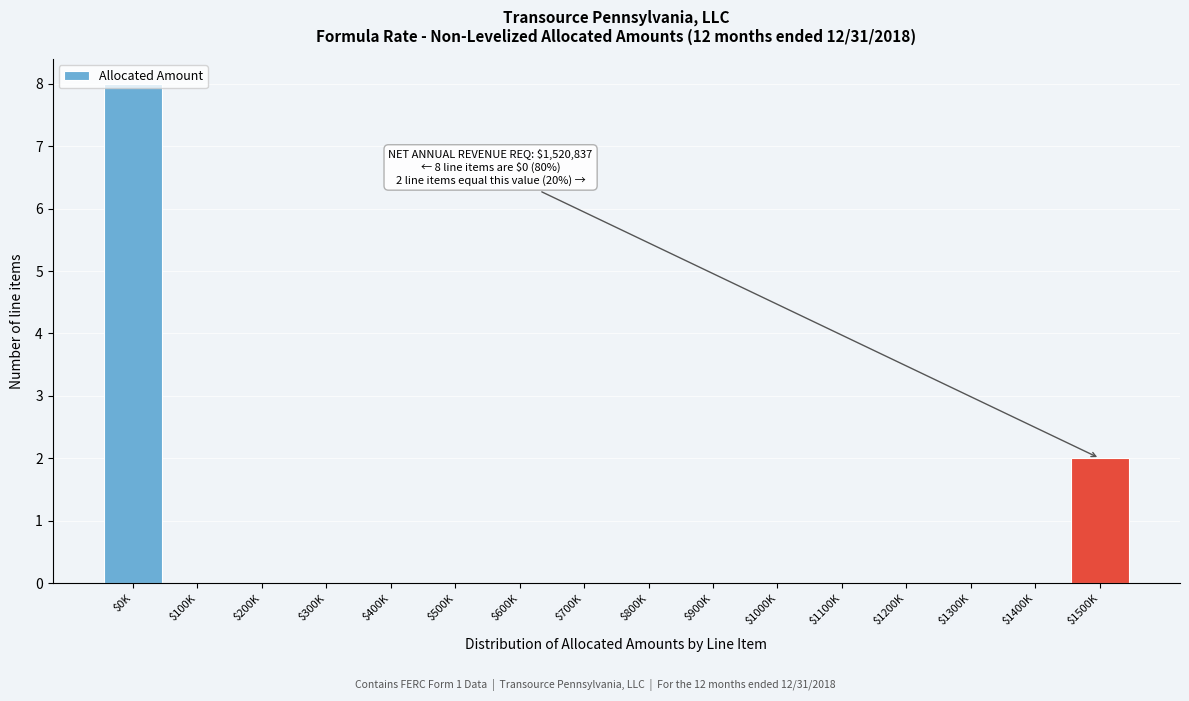

The value at $500K is 0. True or false?

True